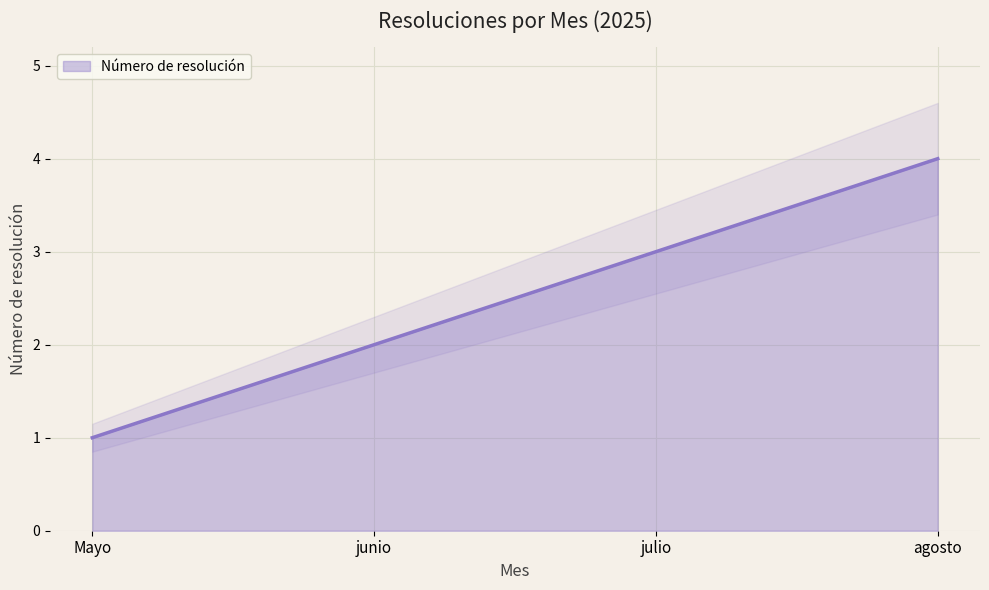

Reading left to right, extract all data points from this chart.

1	2	3	4